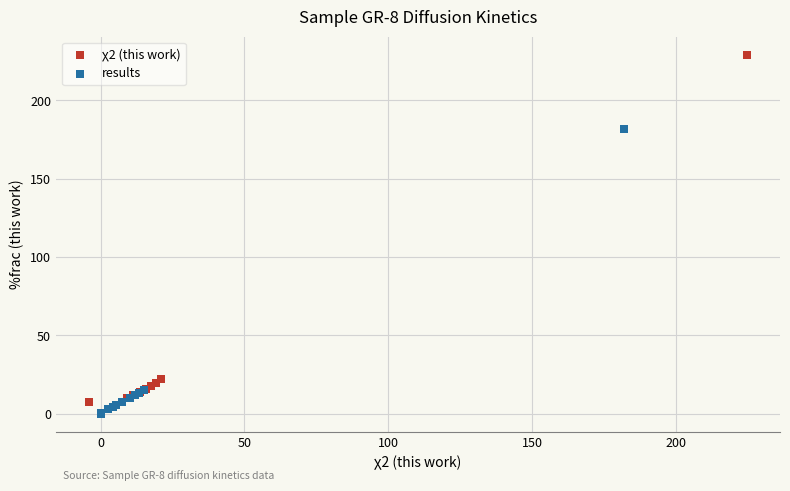

Which series has the widest spread of Y values?

χ2 (this work)